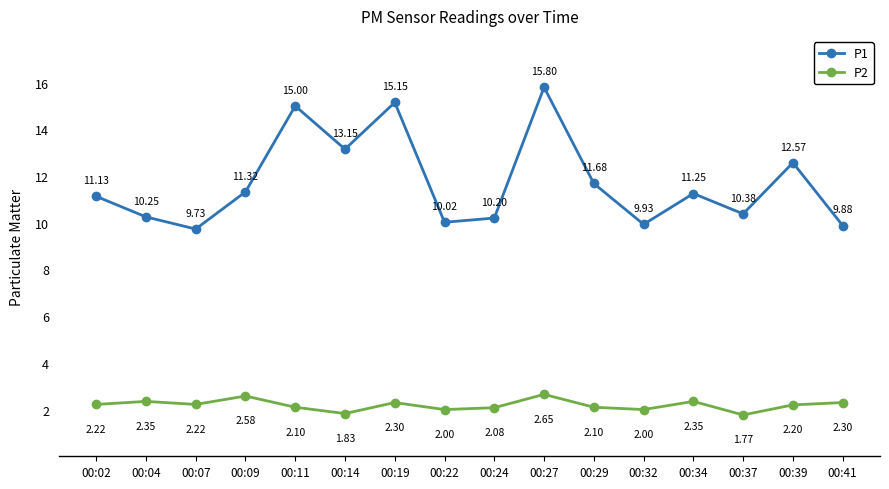

How many categories are shown in the chart?

16